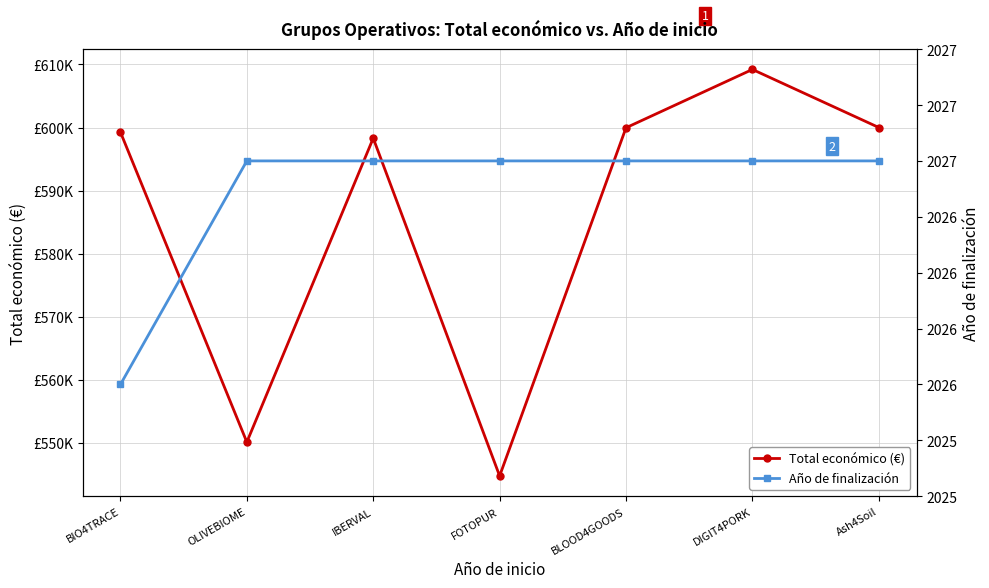

Count the number of data series in this chart.

2